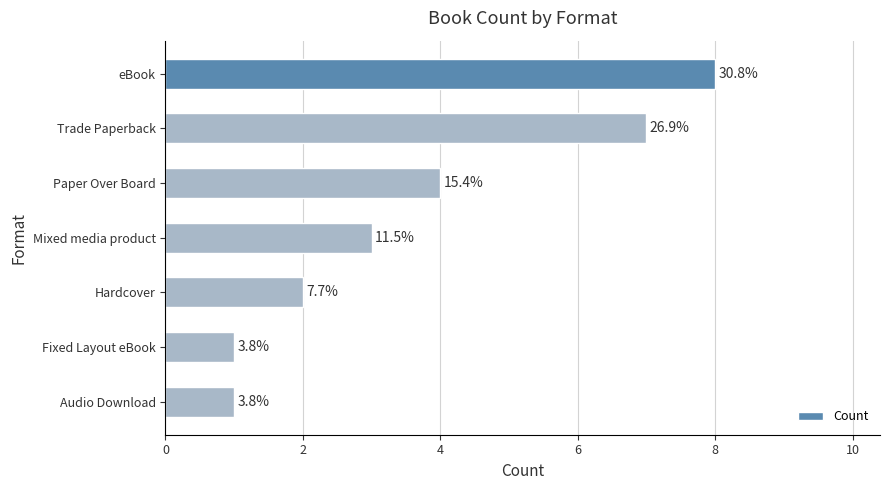

Does the chart contain stacked bars?

No